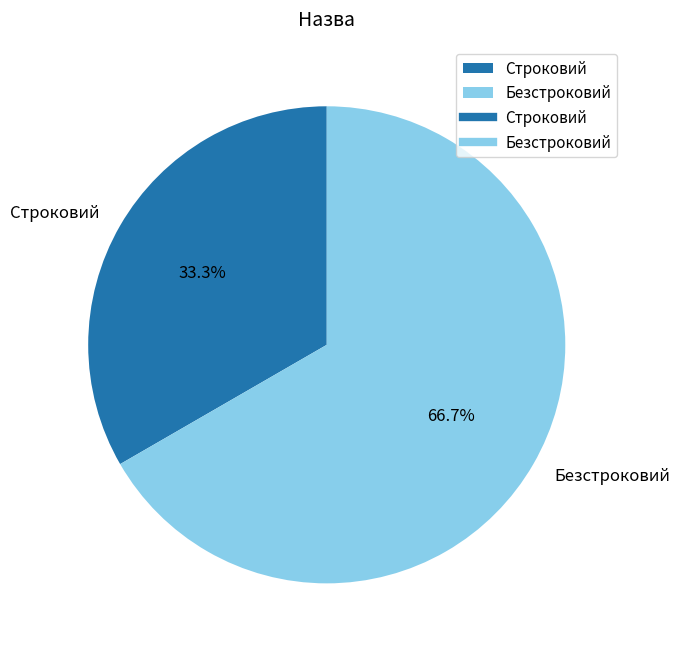

Rank the categories by value from highest to lowest.

Безстроковий, Строковий